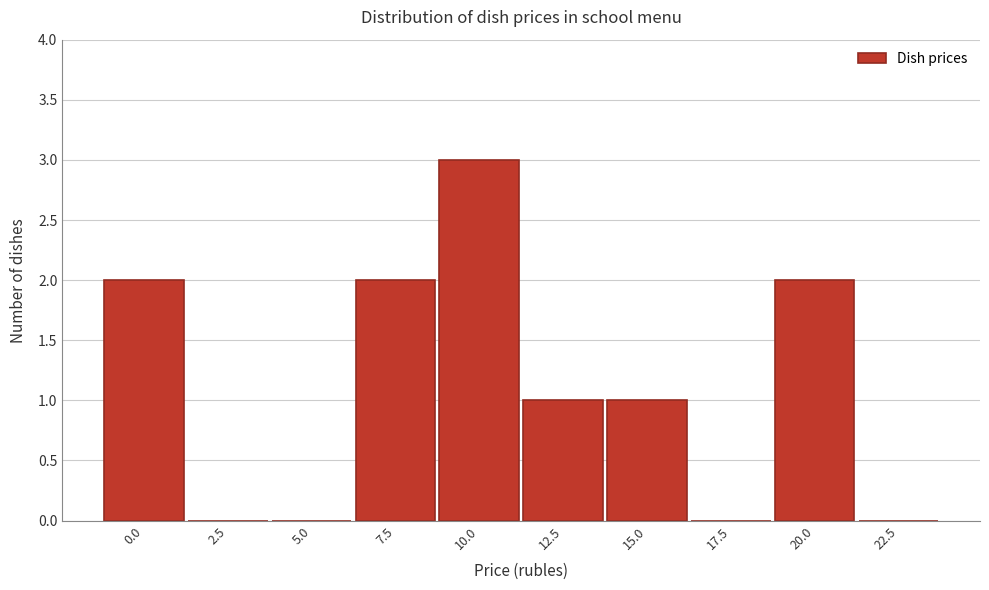

Reading left to right, extract all data points from this chart.

0.0=2	2.5=0	5.0=0	7.5=2	10.0=3	12.5=1	15.0=1	17.5=0	20.0=2	22.5=0